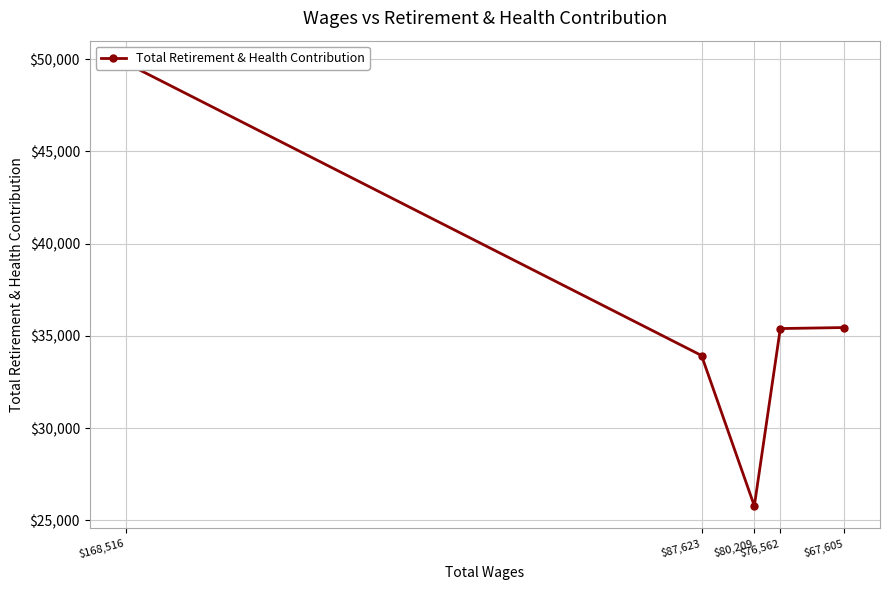

What is the difference between the second highest and minimum values?

9667